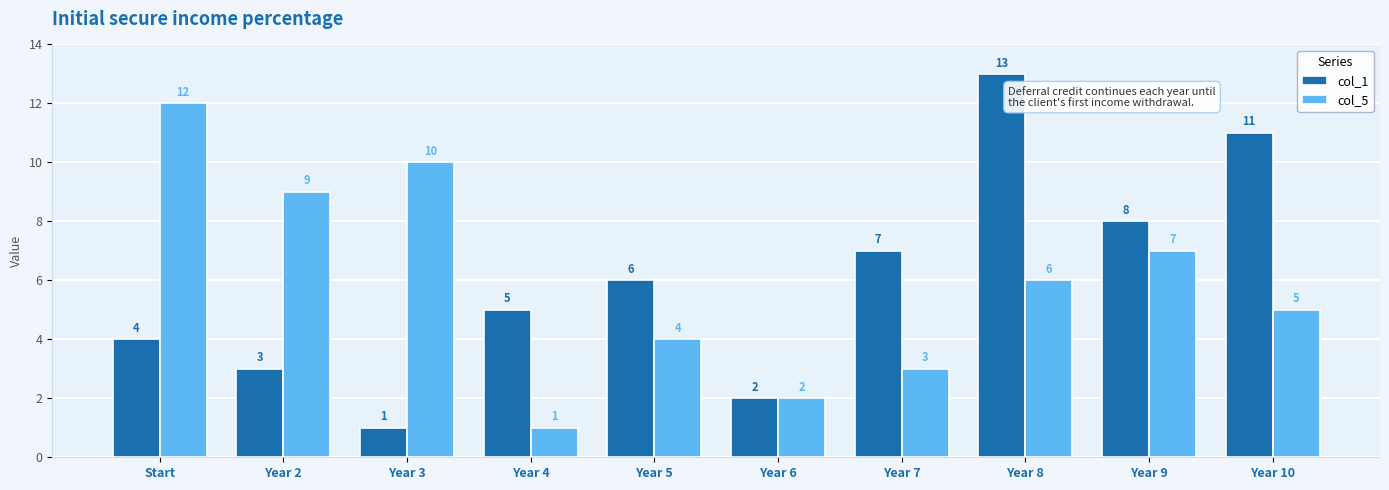

List the labels in order of col_1 value, smallest first.

Year 3, Year 6, Year 2, Start, Year 4, Year 5, Year 7, Year 9, Year 10, Year 8